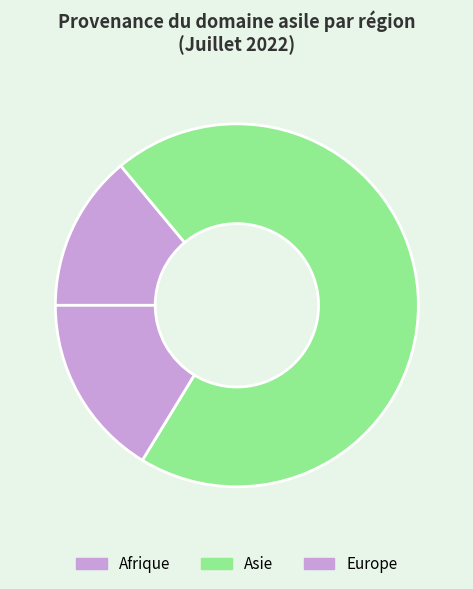

Count the number of slices in the pie.

3